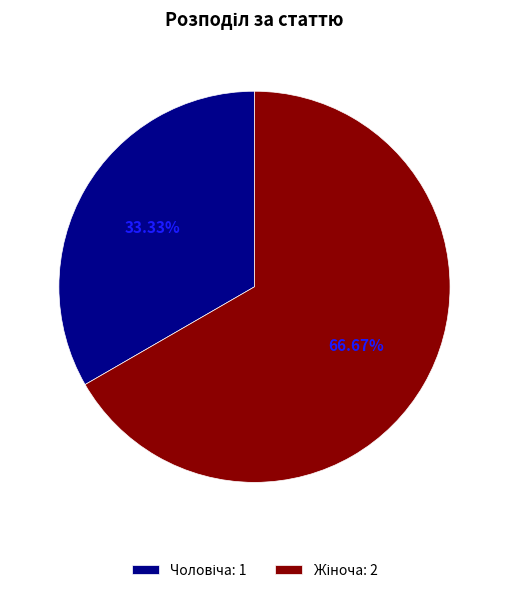

Is there a majority slice in this chart?

Yes